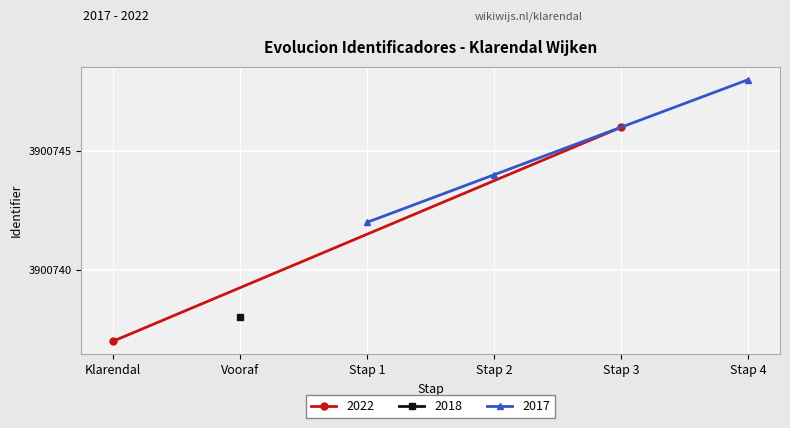

The 2017 series shows 3900742 at Stap 1. True or false?

True